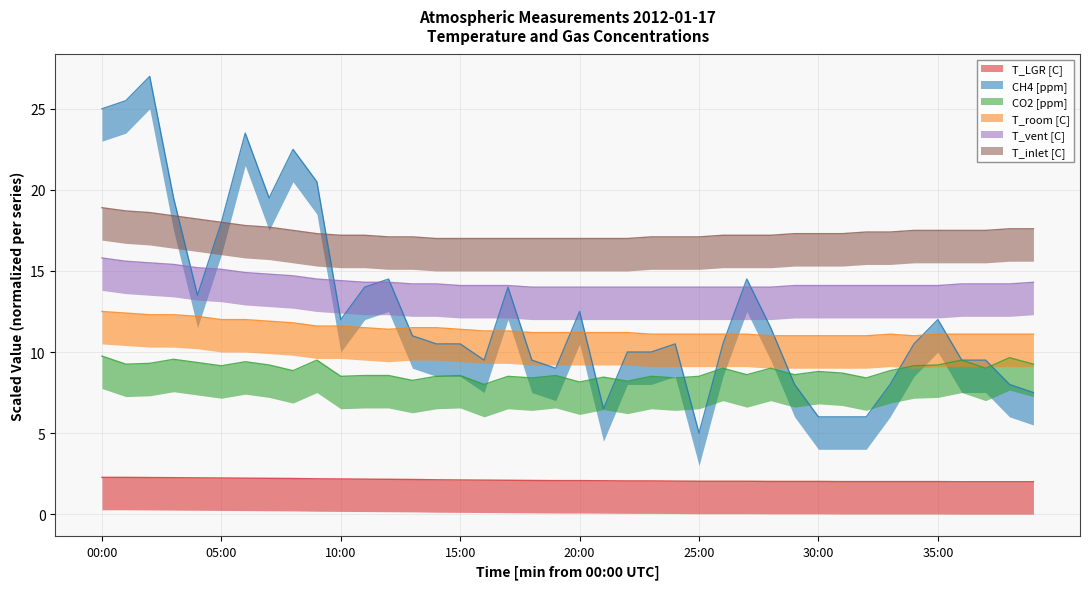

Where is CO2 [ppm] nearest to the value 8?

16:00